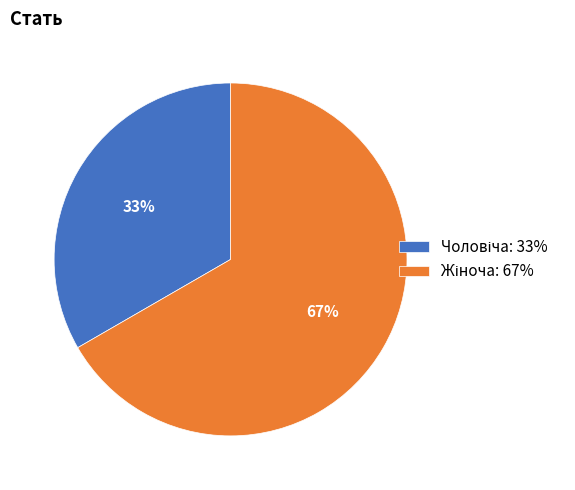

To the nearest percent, what is the average slice percentage?

50%